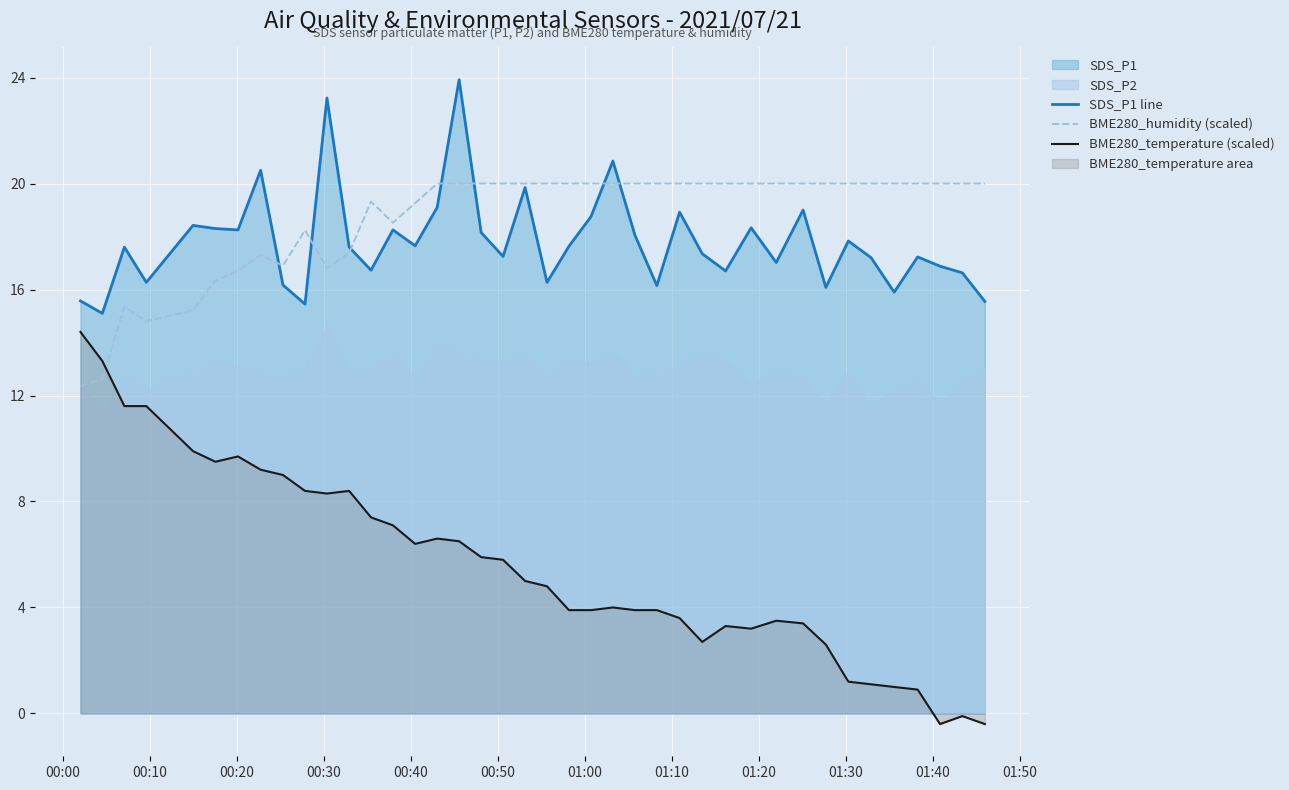

What is the lowest value of the BME280_humidity (scaled) series?

12.4